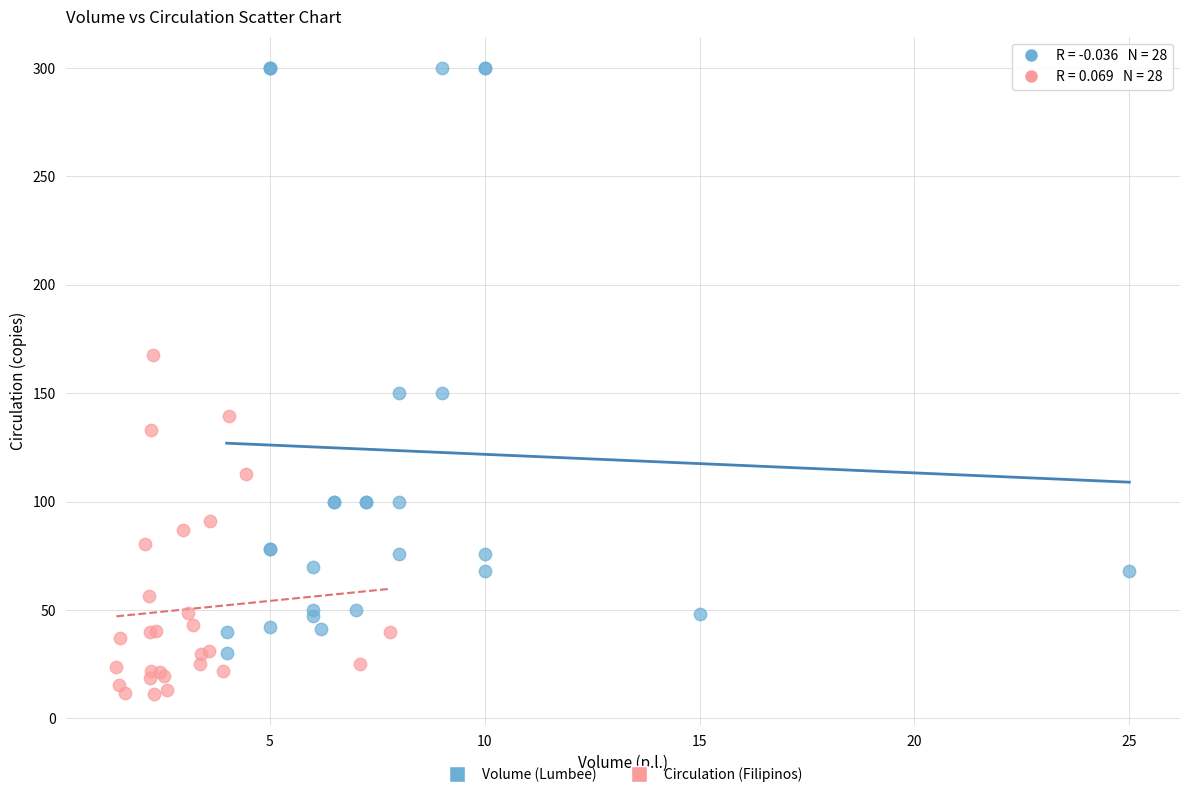

Which series has the largest Y range (max minus min)?

Volume (Lumbee)